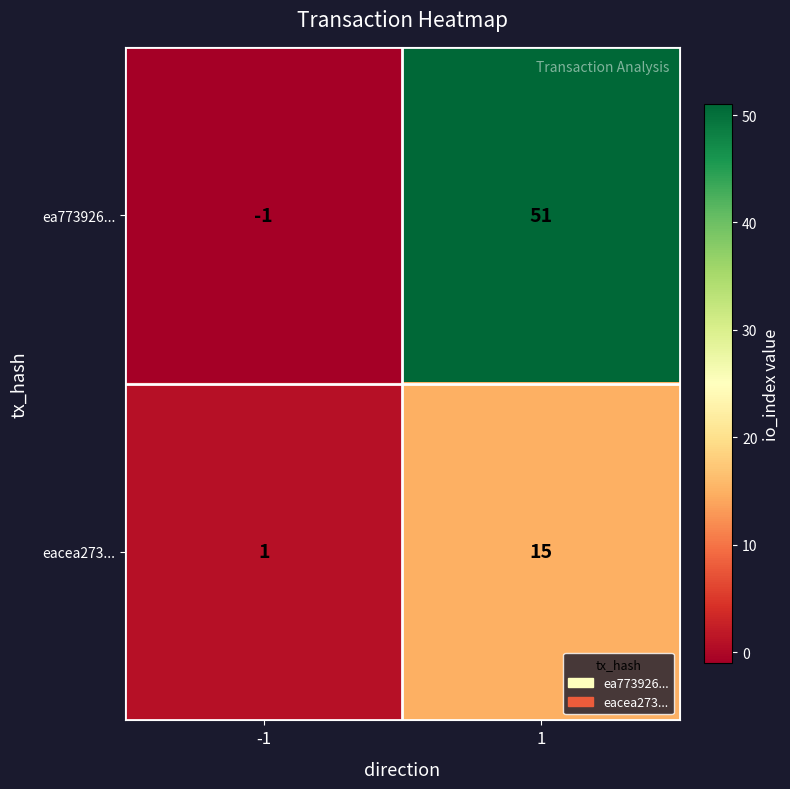

Which series has the widest spread of values?

ea773926...